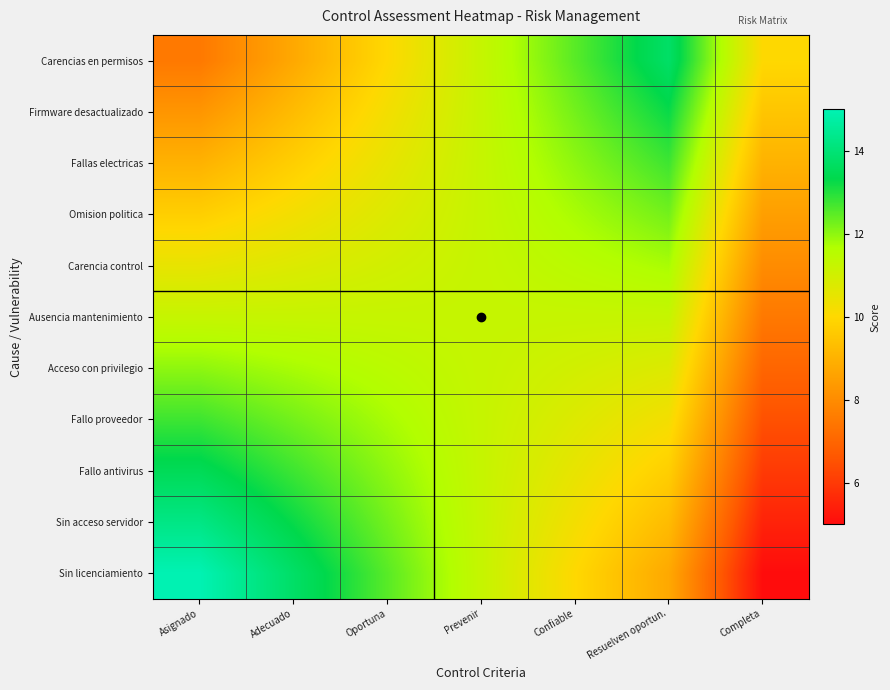

At Completa, list the series in order from largest to smallest.

Carencias en permisos, Firmware desactualizado, Fallas electricas, Omision politica, Carencia control, Ausencia mantenimiento, Acceso con privilegio, Fallo proveedor, Fallo antivirus, Sin acceso servidor, Sin licenciamiento